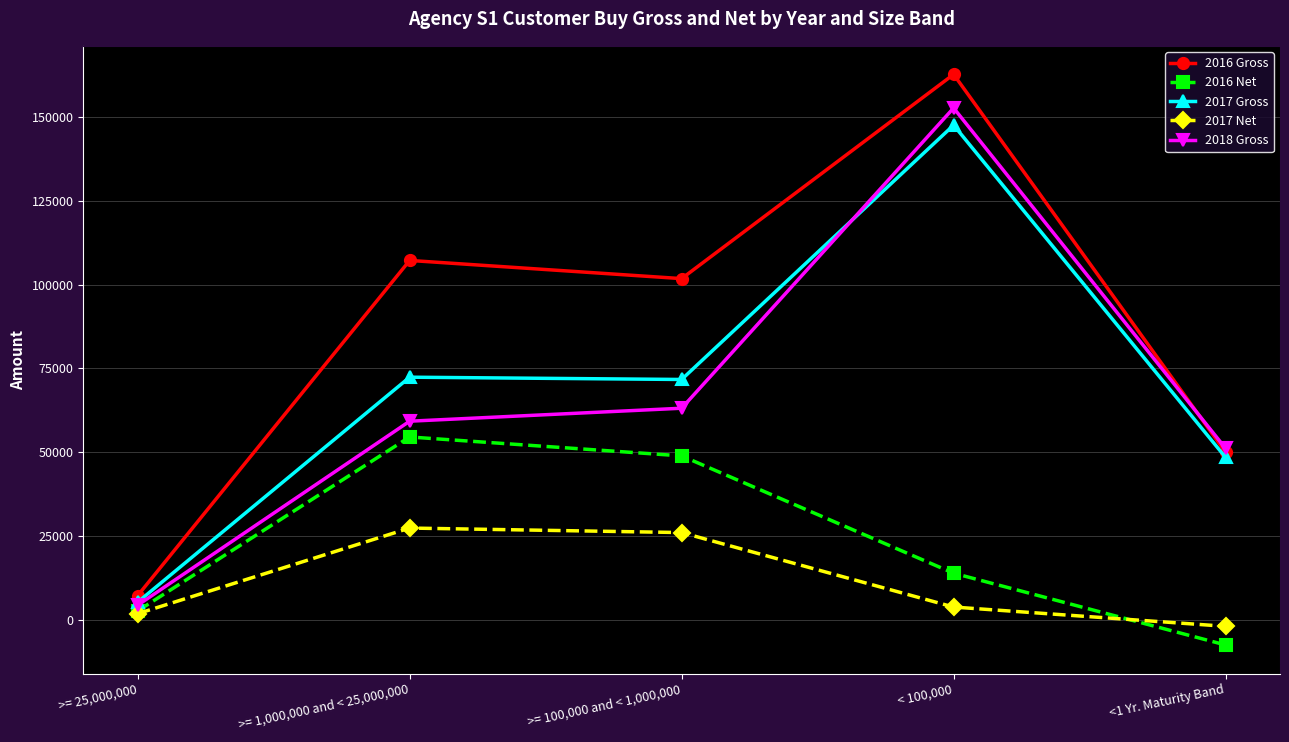

What is the lowest value of the 2017 Net series?

-1880